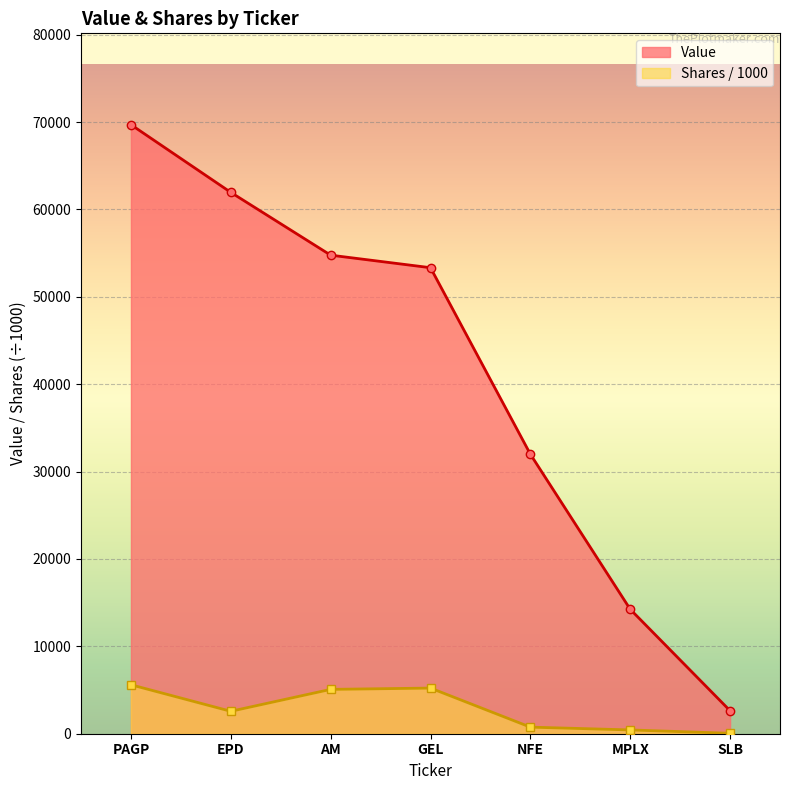

Where is Value nearest to the value 36162?

NFE